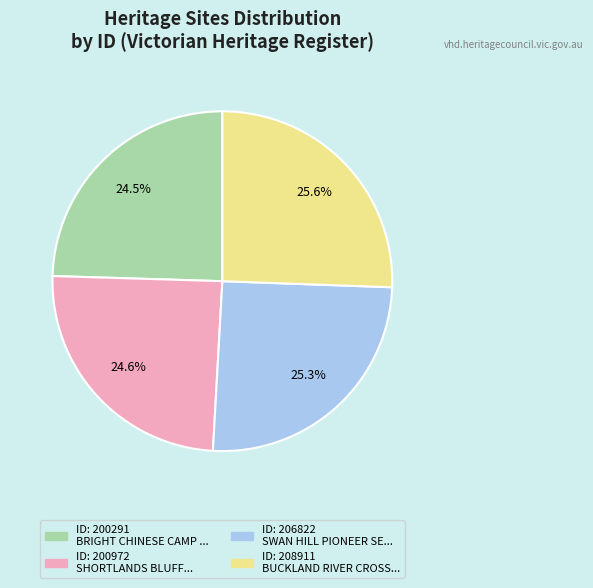

Does any single category account for the majority?

No